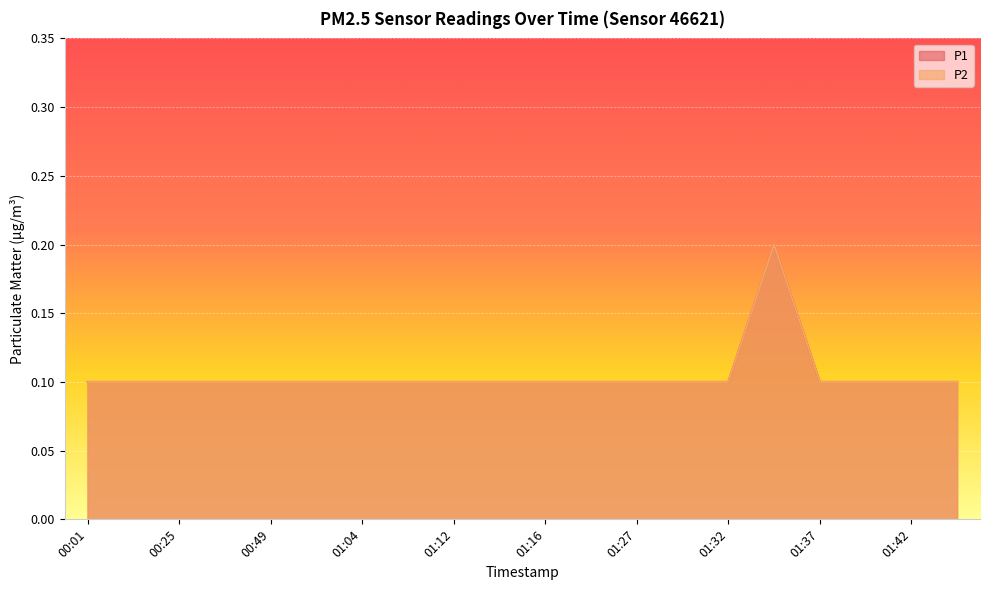

Reading left to right, extract all data points from this chart.

P1: 00:01=0.1	00:13=0.1	00:25=0.1	00:37=0.1	00:49=0.1	01:01=0.1	01:04=0.1	01:06=0.1	01:12=0.1	01:14=0.1	01:16=0.1	01:19=0.1	01:27=0.1	01:30=0.1	01:32=0.1	01:35=0.2	01:37=0.1	01:40=0.1	01:42=0.1	01:45=0.1
P2: 00:01=0.1	00:13=0.1	00:25=0.1	00:37=0.1	00:49=0.1	01:01=0.1	01:04=0.1	01:06=0.1	01:12=0.1	01:14=0.1	01:16=0.1	01:19=0.1	01:27=0.1	01:30=0.1	01:32=0.1	01:35=0.2	01:37=0.1	01:40=0.1	01:42=0.1	01:45=0.1